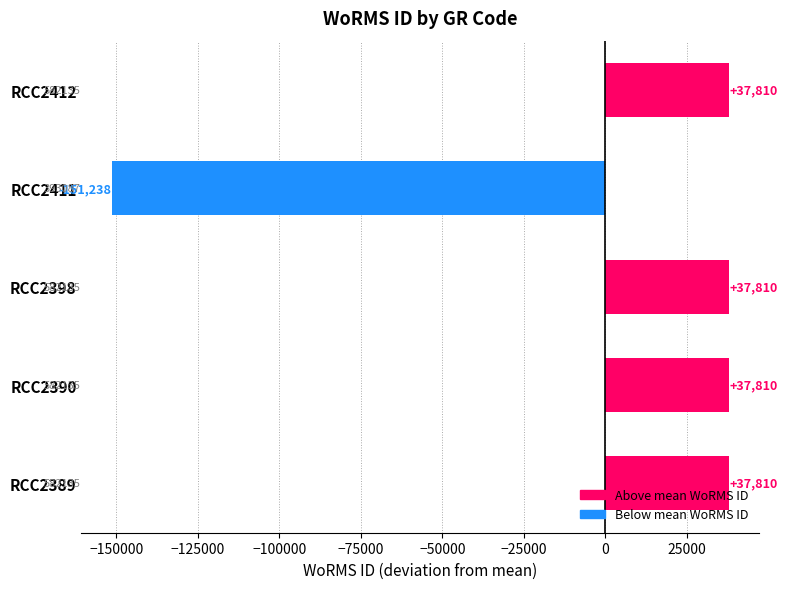

What is the difference between the maximum and minimum values?

189048.0